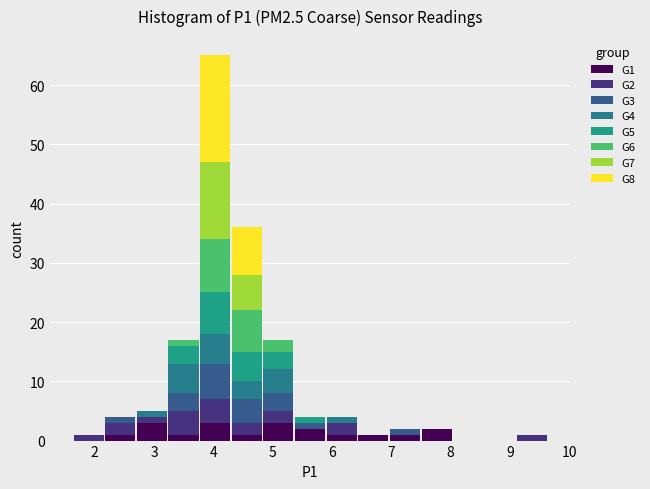

Reading left to right, list every stacked bar in this chart as the range it spans on the x-axis followed by its total height. Neither the bar edges nor the heights are printed on the chart, so give them approximately, as read against the axes.

1.6 to 2.2: 1
2.2 to 2.7: 4
2.7 to 3.2: 5
3.2 to 3.8: 17
3.8 to 4.3: 65
4.3 to 4.8: 36
4.8 to 5.4: 17
5.4 to 5.9: 4
5.9 to 6.4: 4
6.4 to 7.0: 1
7.0 to 7.5: 2
7.5 to 8.0: 2
8.0 to 8.6: 0
8.6 to 9.1: 0
9.1 to 9.6: 1